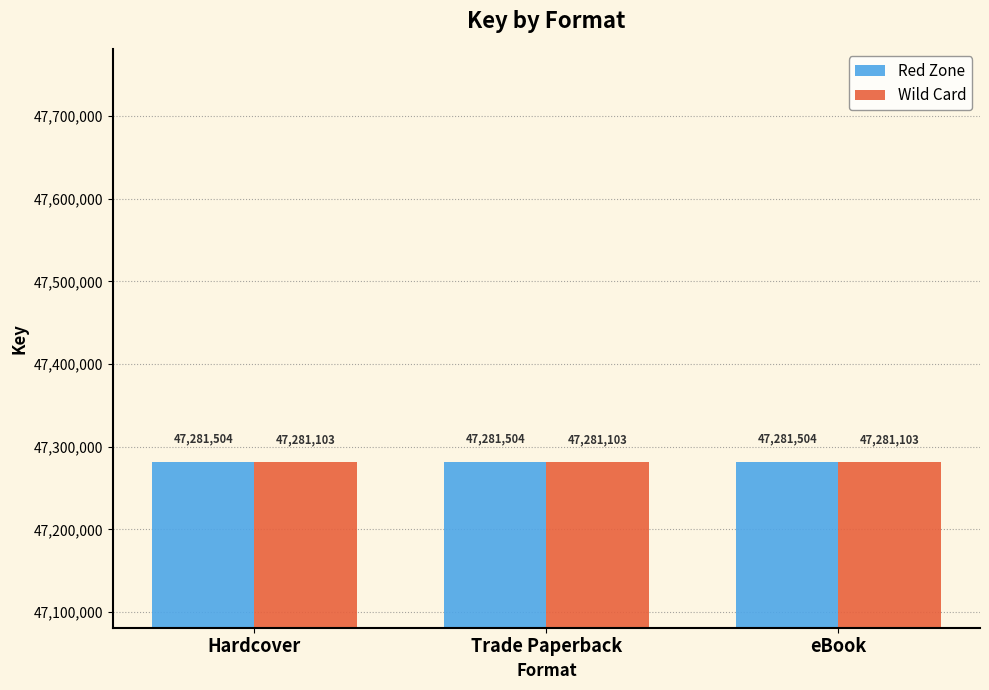

How many bars are there in each group?

2